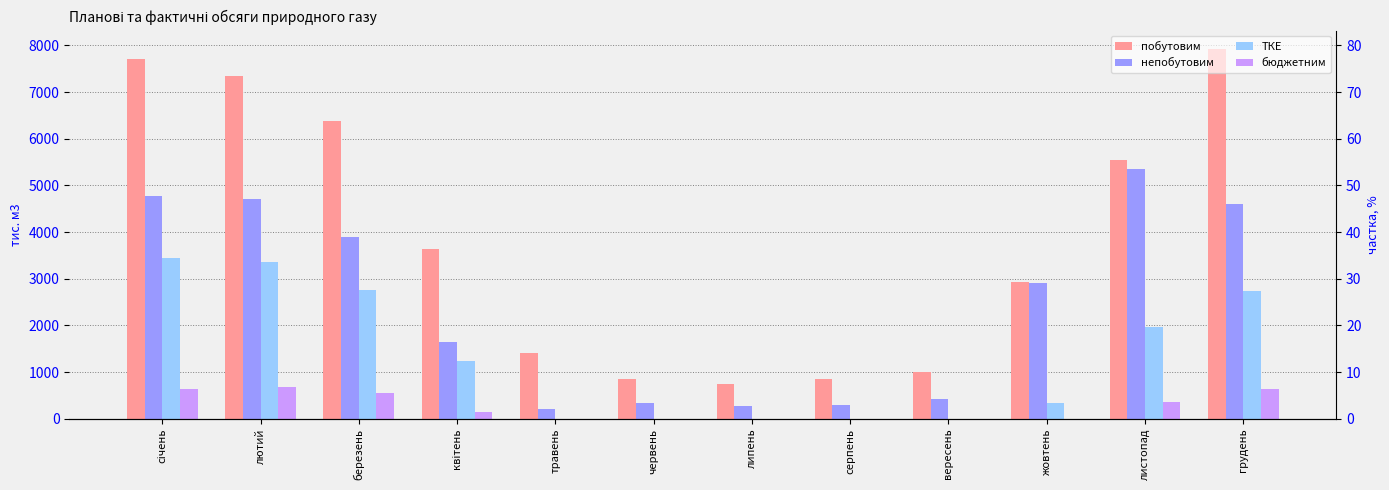

Which has a higher value, листопад or червень?

листопад